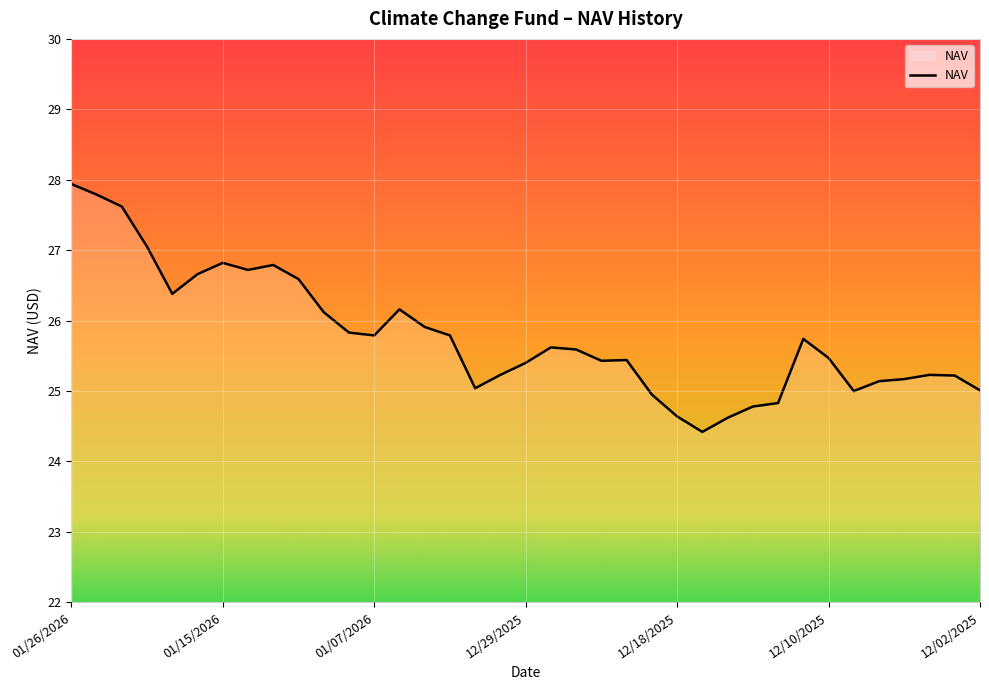

What is the difference between the maximum and minimum values?

3.5